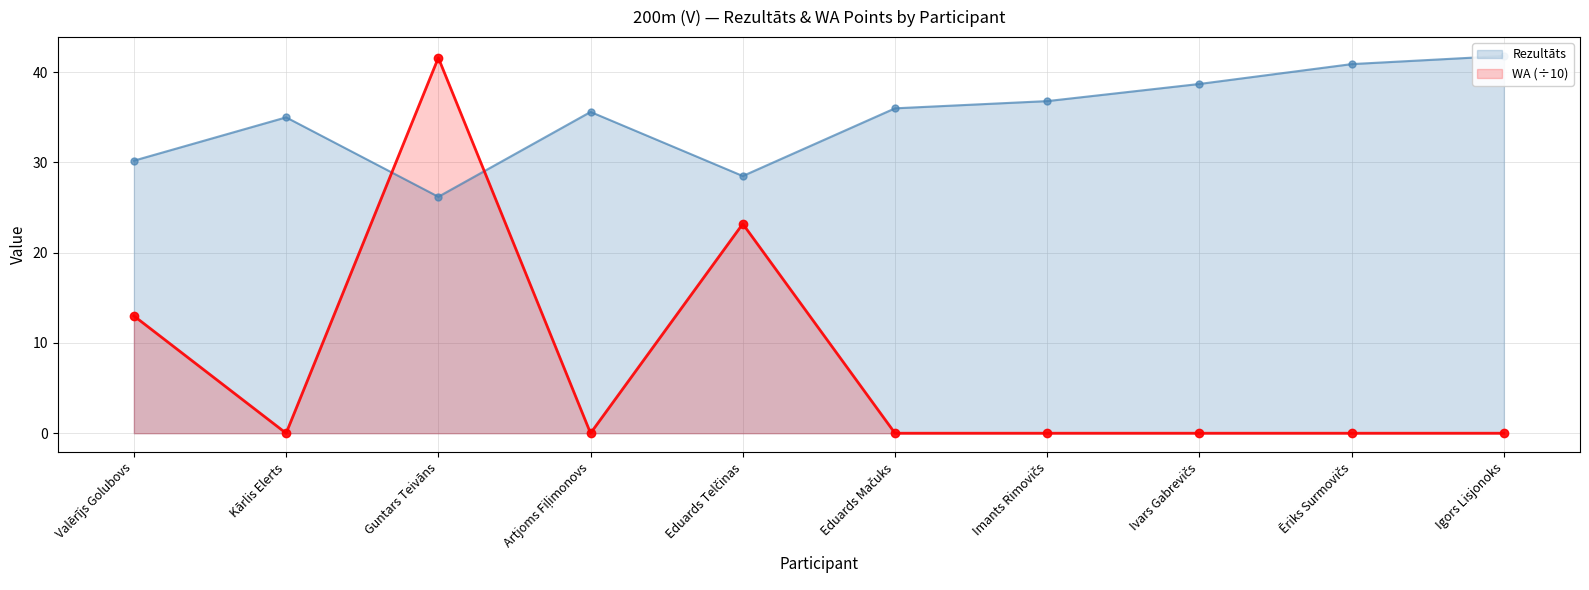

What position from the left is Artjoms Fiļimonovs?

4